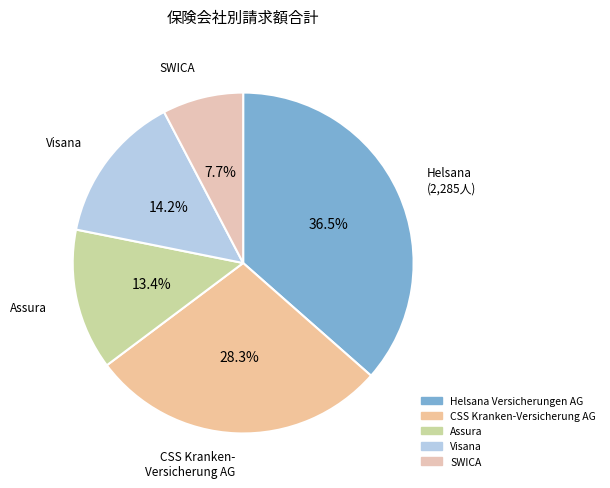

How many slices are in this pie chart?

5